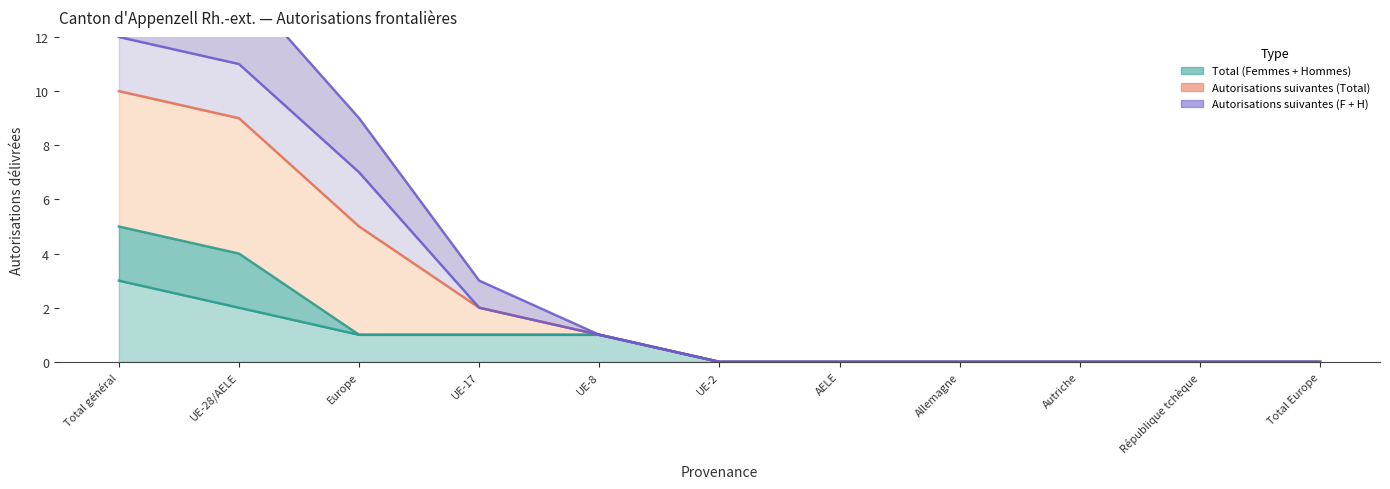

Which category has the highest value in the Autorisations suivantes (Hommes) series?

Total général